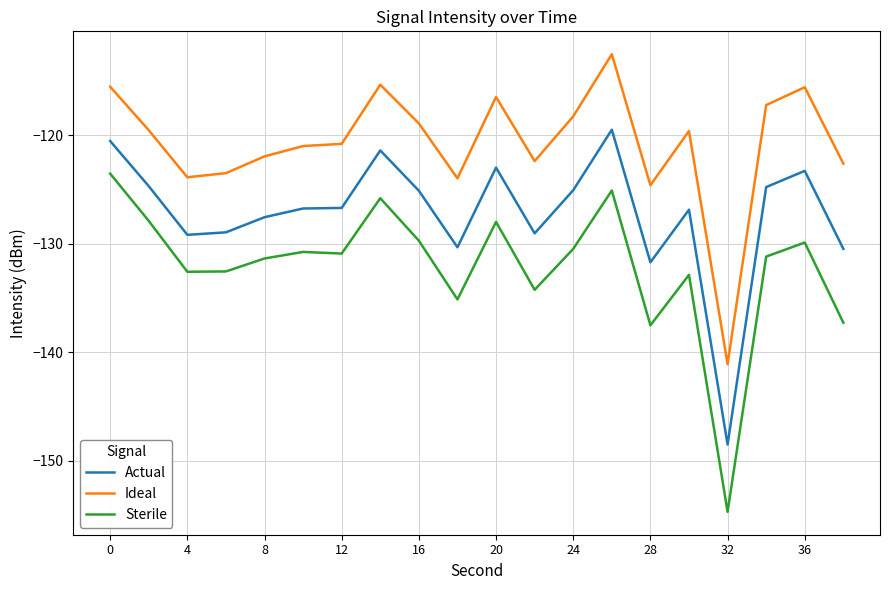

What is the difference between the maximum and minimum values in the Sterile series?

31.1